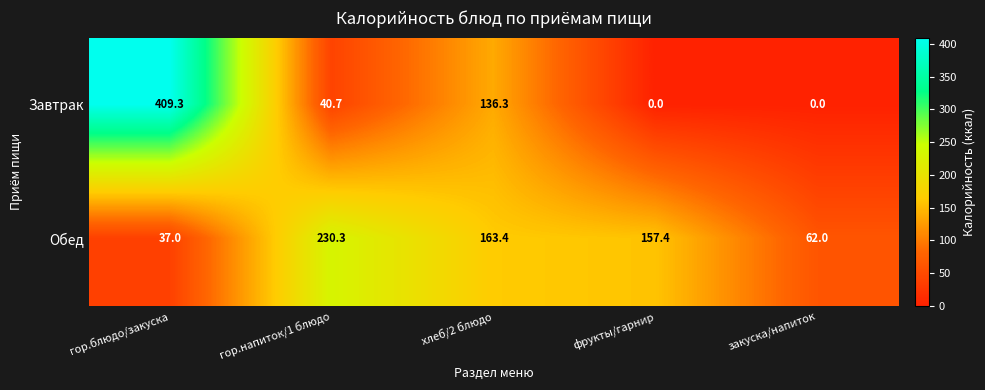

Reading right to left, transcribe all the data shown in this chart.

Завтрак: закуска/напиток=0.0	фрукты/гарнир=0.0	хлеб/2 блюдо=136.3	гор.напиток/1 блюдо=40.7	гор.блюдо/закуска=409.3
Обед: закуска/напиток=62.0	фрукты/гарнир=157.4	хлеб/2 блюдо=163.4	гор.напиток/1 блюдо=230.3	гор.блюдо/закуска=37.0